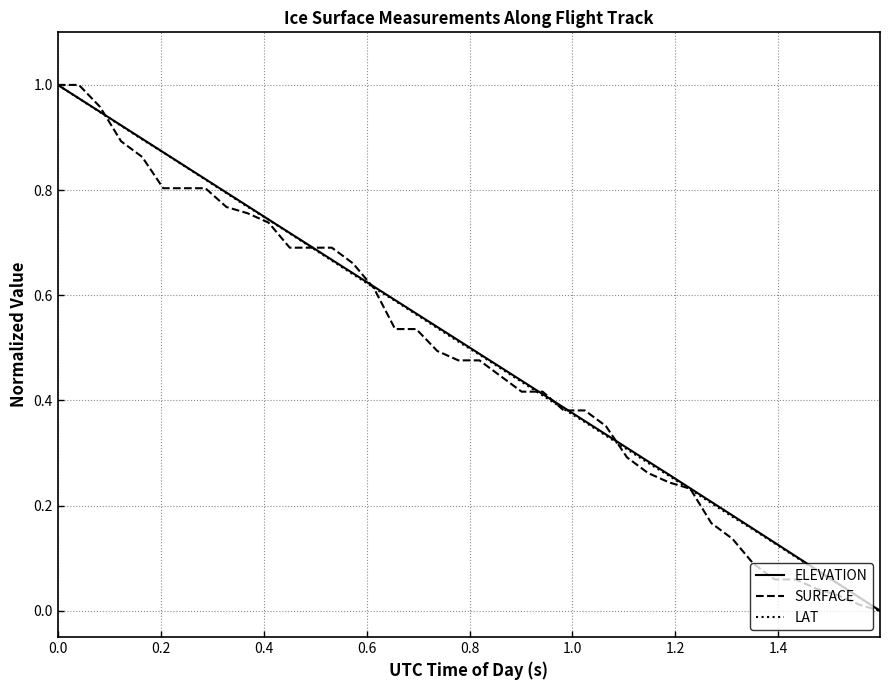

What is the sum of all SURFACE values?

19.3